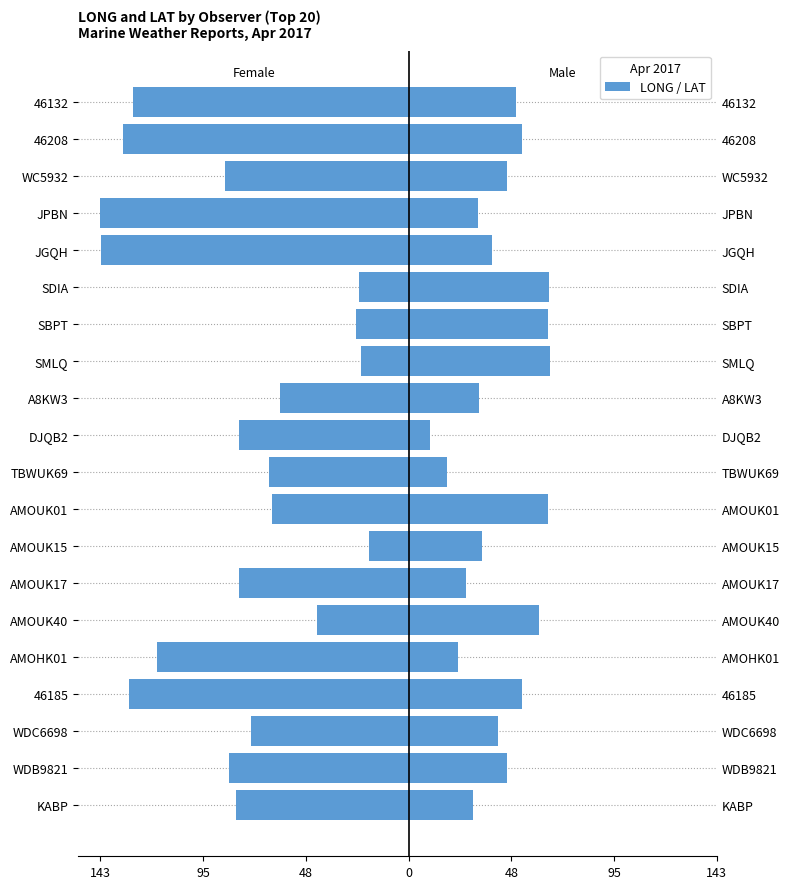

True or false: Female has a value of -67.9 at 46208.

False